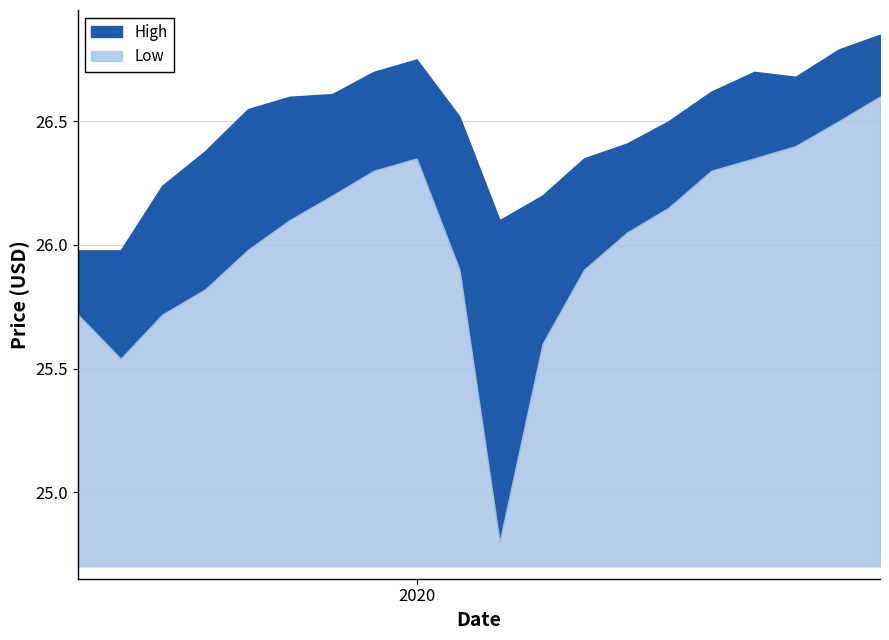

How many lines are shown in the chart?

2